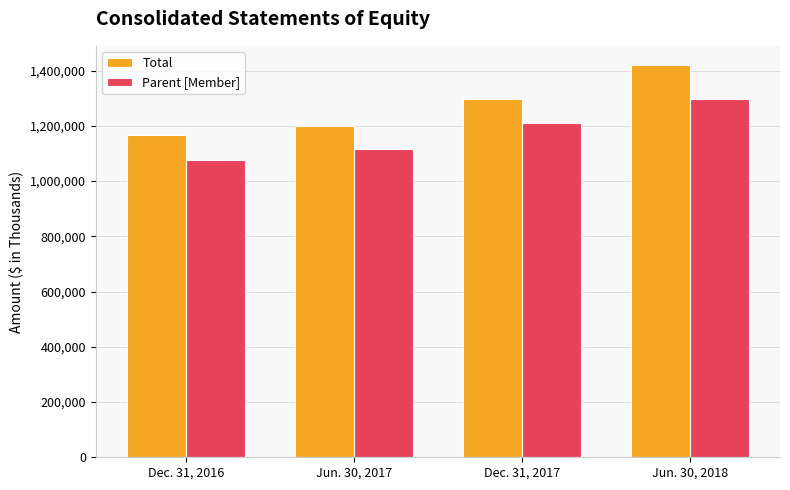

What is the sum of all Parent [Member] values?

4698852